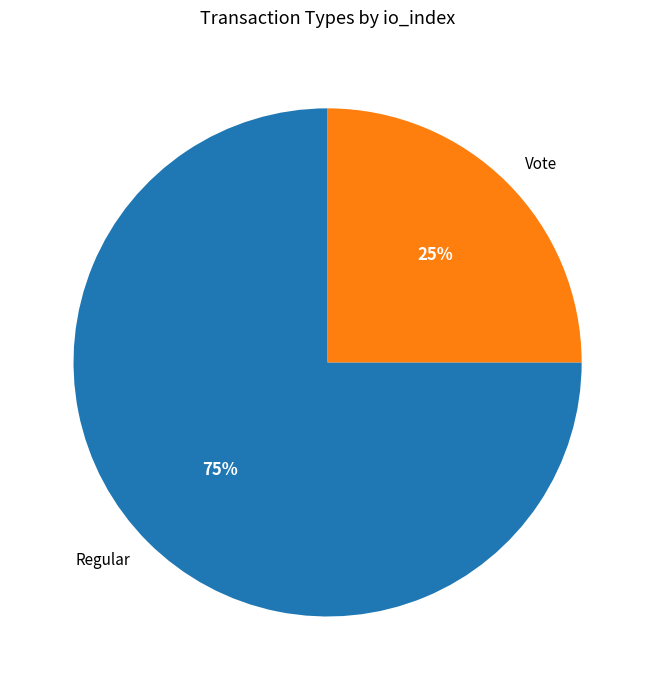

Which has a higher value, Regular or Vote?

Regular